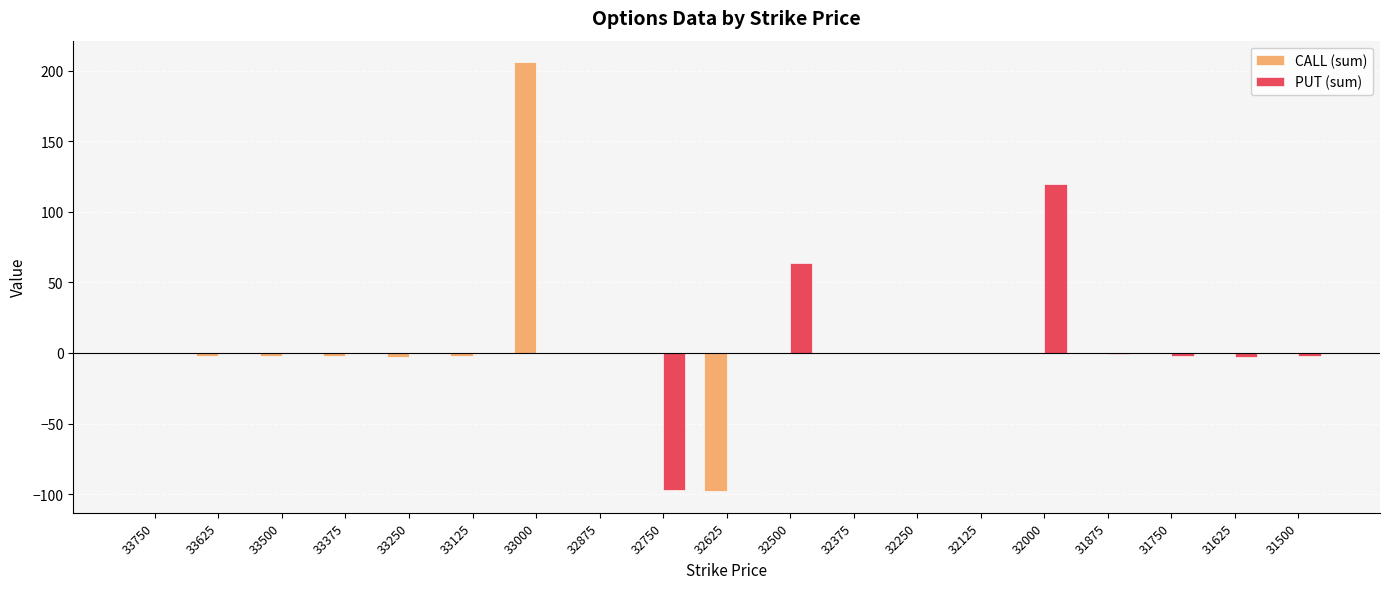

How many categories are shown in the chart?

19